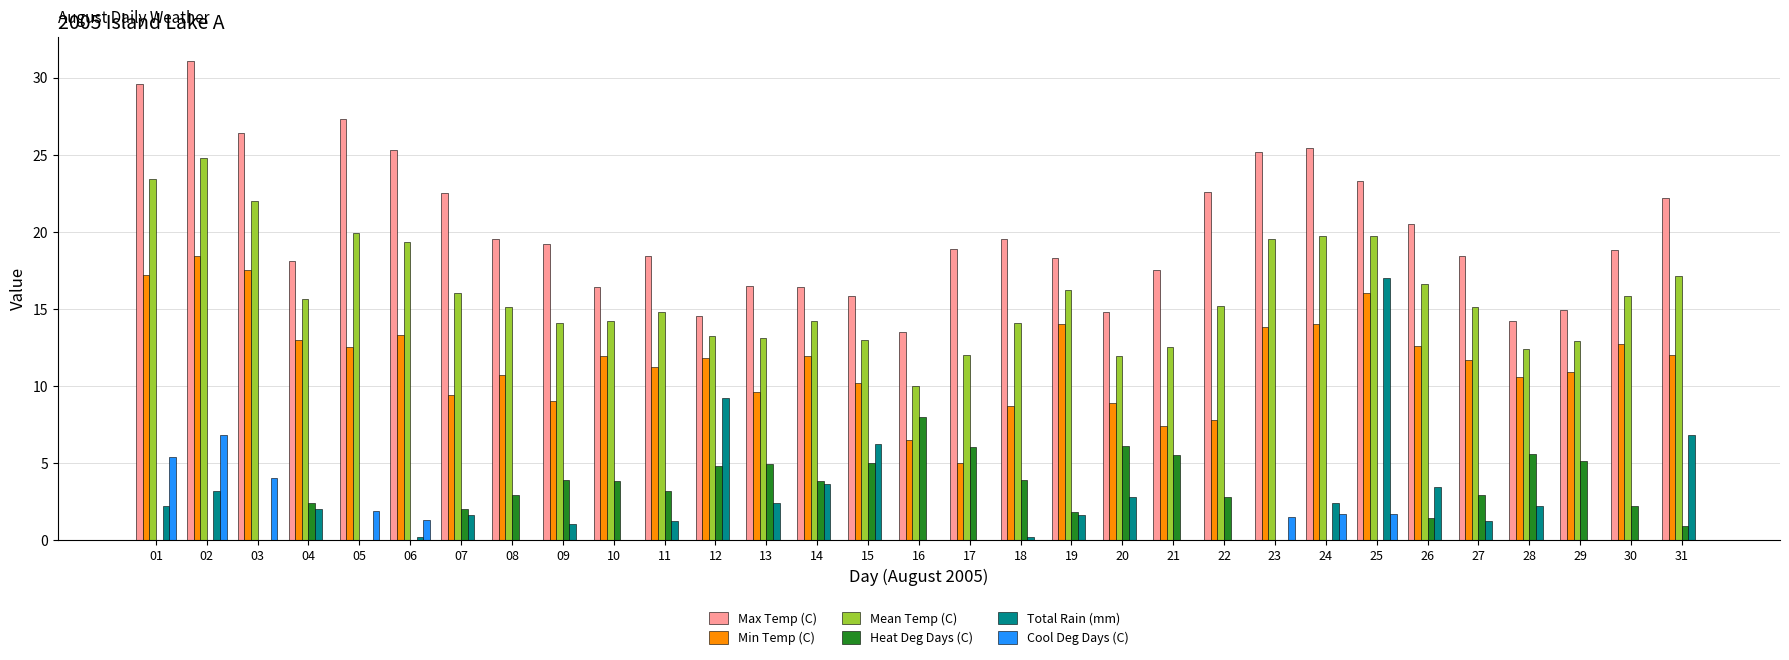

What is the maximum value shown in the chart?

31.1